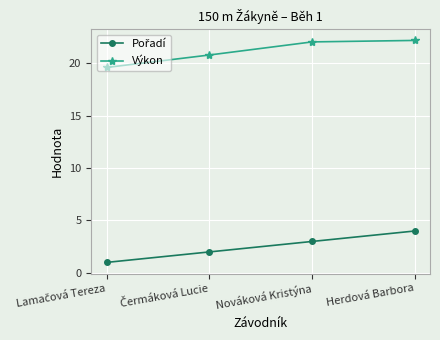

How many categories are shown in the chart?

4